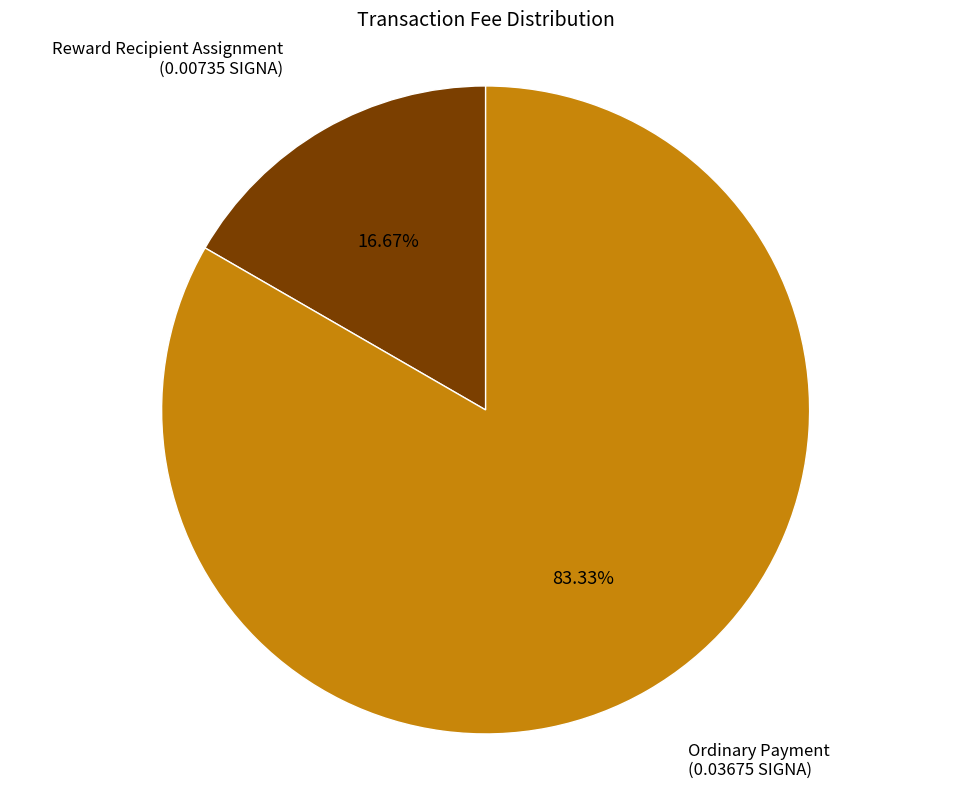

To the nearest percent, what is the difference between the largest and smallest slice percentages?

67%